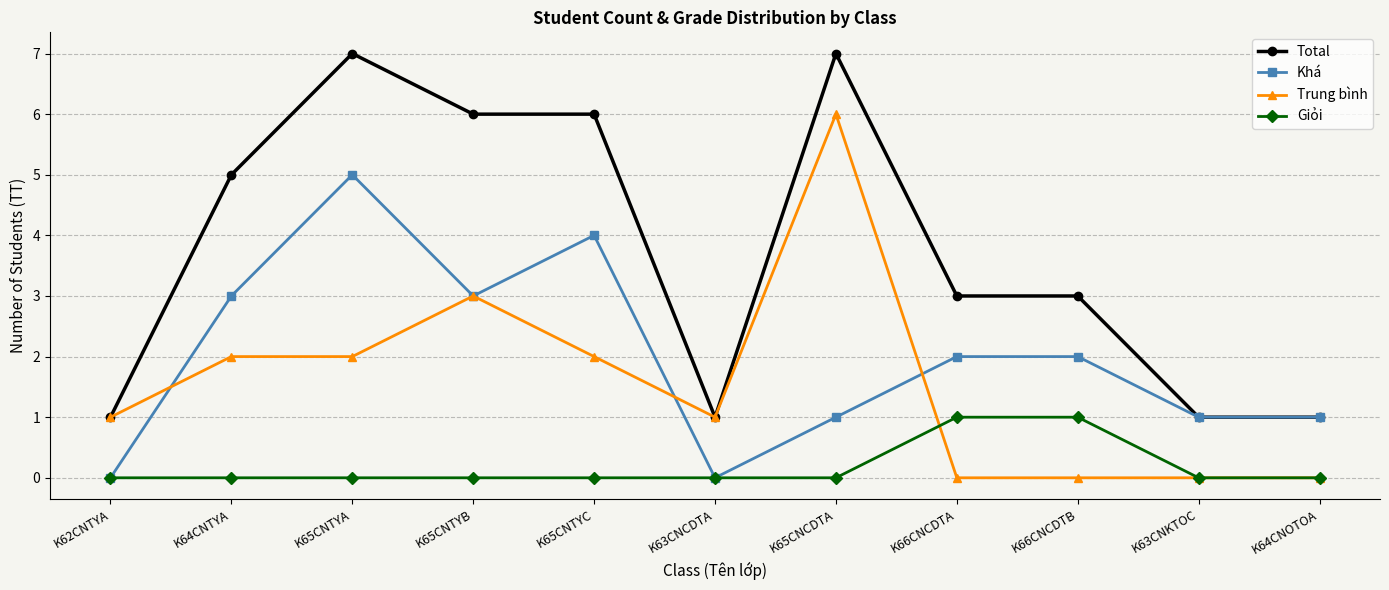

List the series in order of their peak value, highest first.

Total, Trung bình, Khá, Giỏi